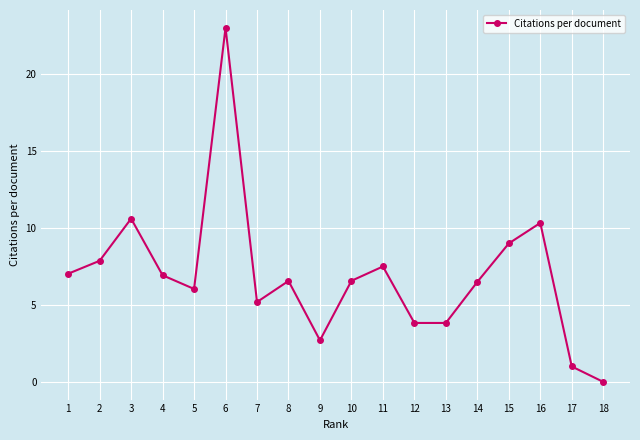

What is the sum of all values?

124.5